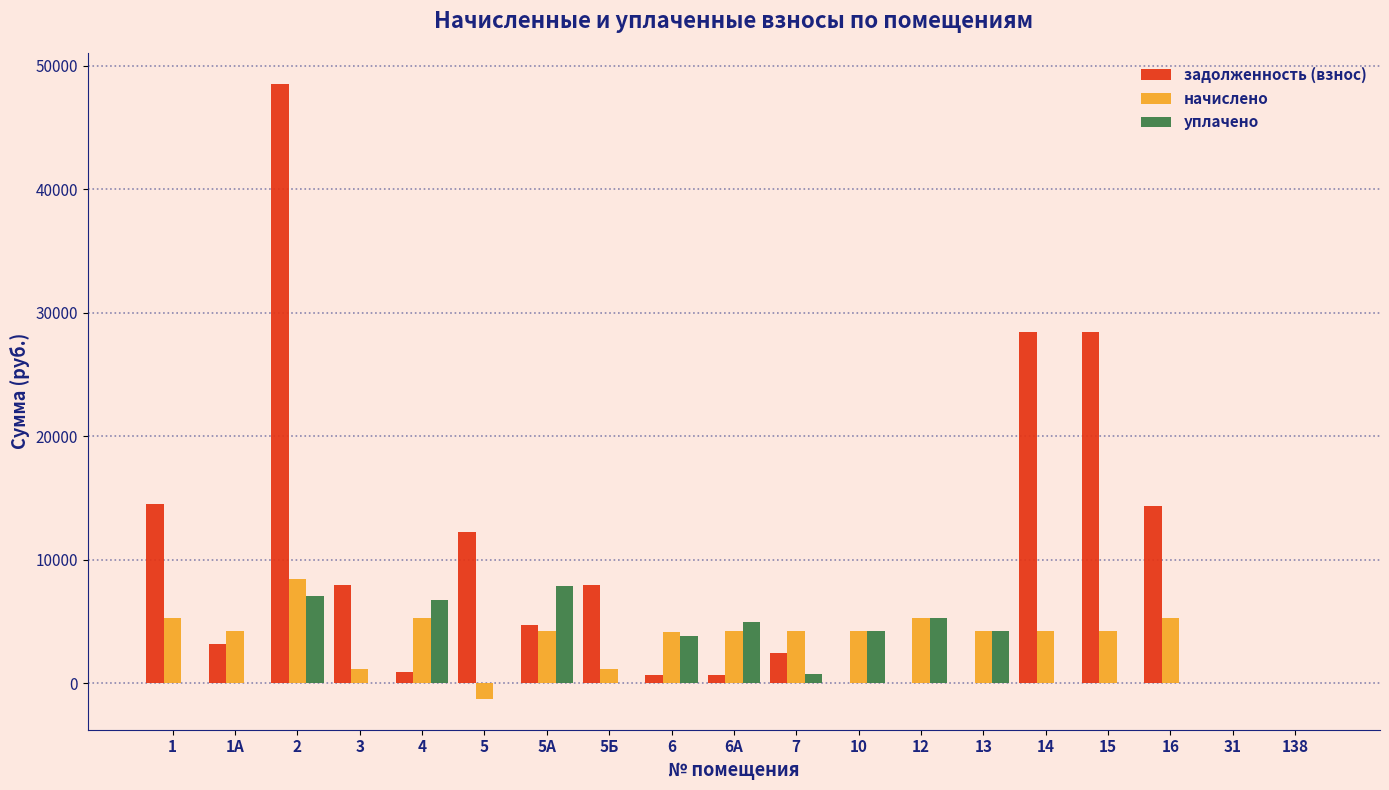

What is the maximum value shown in the chart?

48550.0